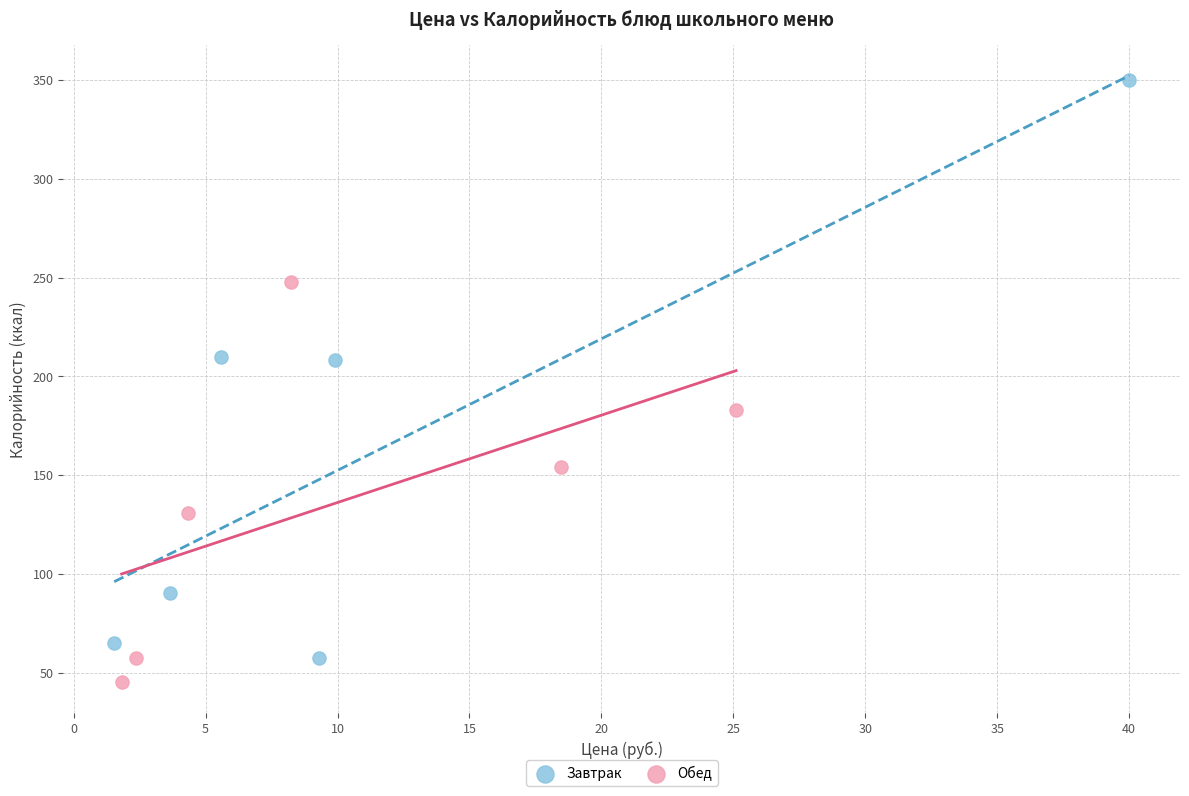

Which series contains the highest Y value?

Завтрак